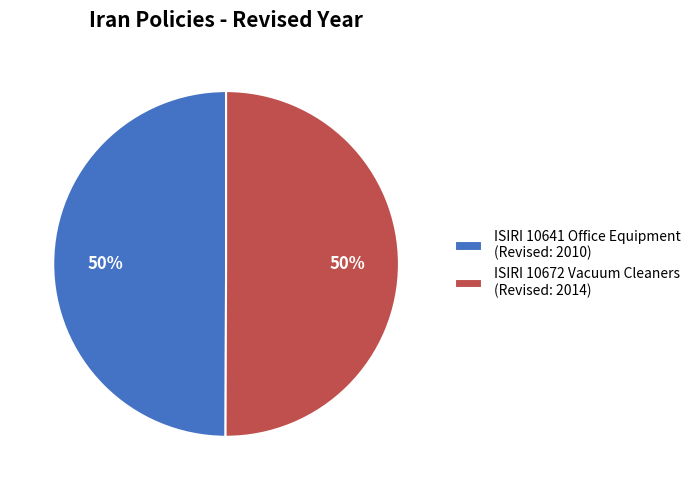

What is the ratio of the value at ISIRI 10641 Office Equipment (Revised: 2010) to the value at ISIRI 10672 Vacuum Cleaners (Revised: 2014)?

1.0